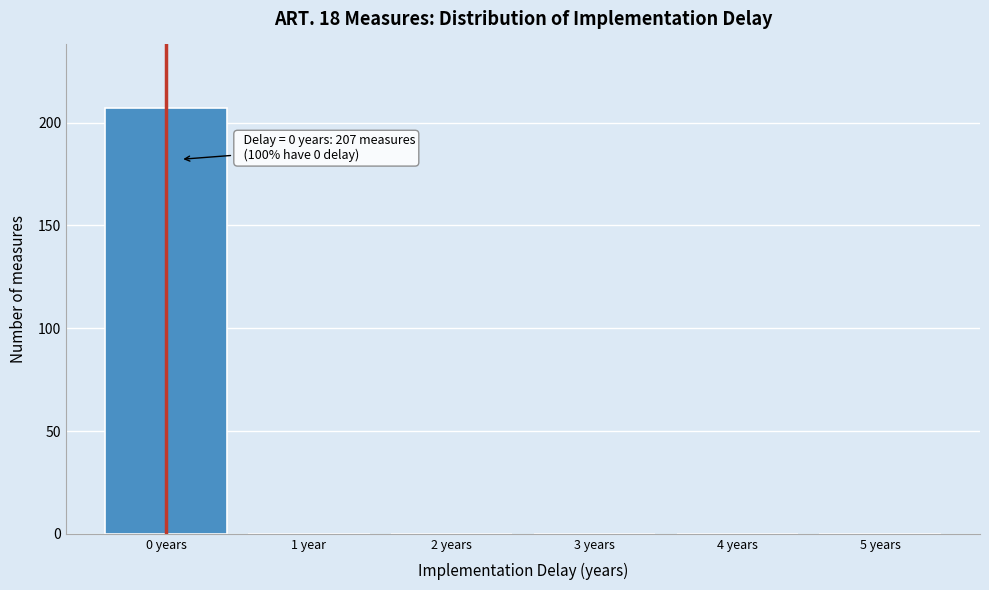

Reading left to right, what are all the values shown in this chart?

0 years=207	1 year=0	2 years=0	3 years=0	4 years=0	5 years=0